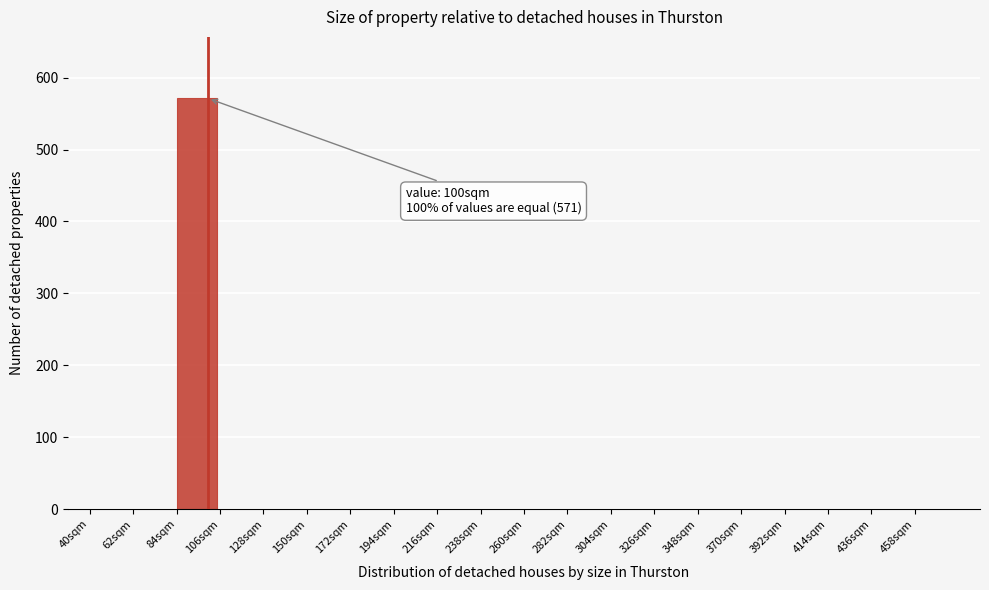

Reading right to left, what are all the values shown in this chart?

458sqm=0	436sqm=0	414sqm=0	392sqm=0	370sqm=0	348sqm=0	326sqm=0	304sqm=0	282sqm=0	260sqm=0	238sqm=0	216sqm=0	194sqm=0	172sqm=0	150sqm=0	128sqm=0	106sqm=0	84sqm=571	62sqm=0	40sqm=0